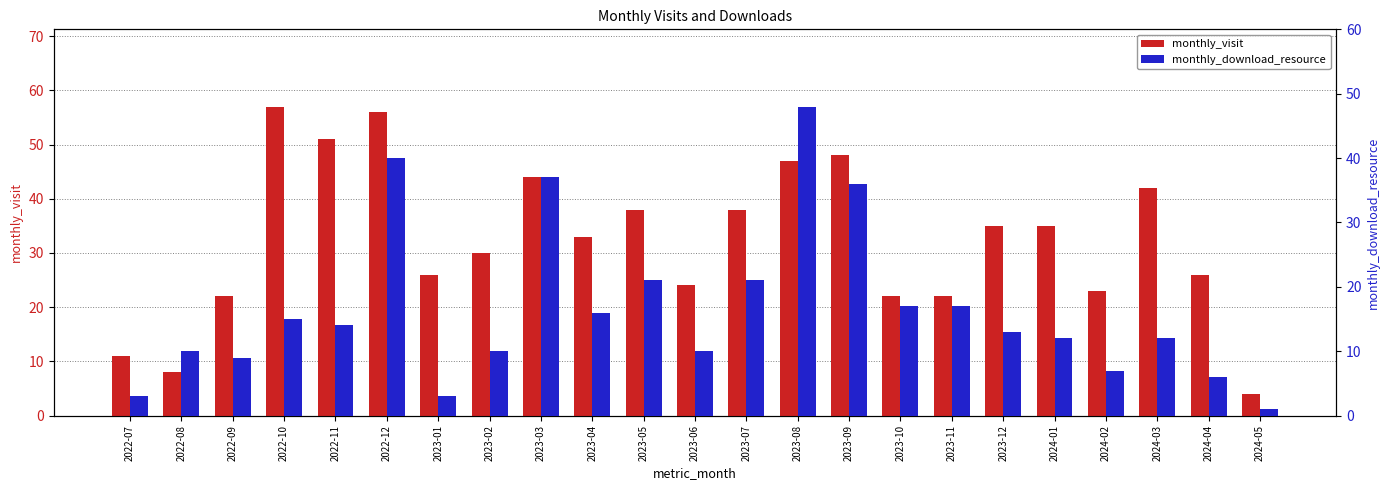

Read the monthly_download_resource value at 2024-02, to the nearest 5.

5